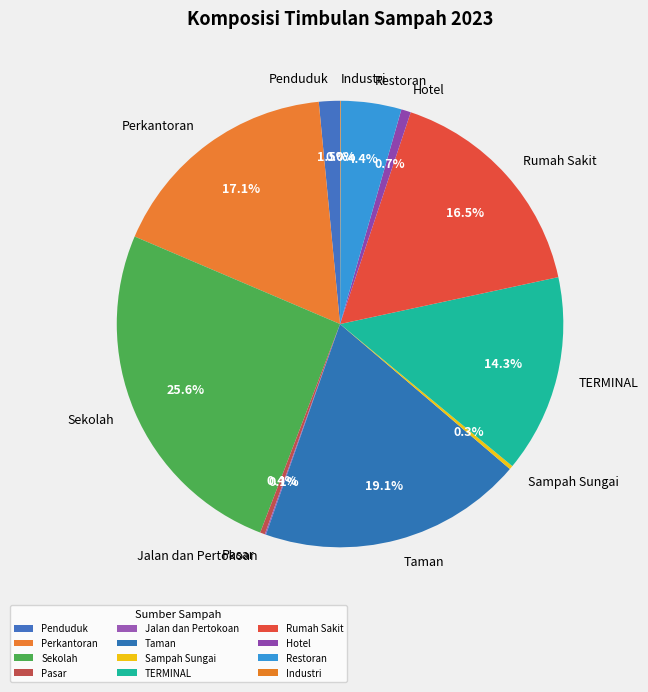

Which category has the biggest portion of the pie?

Sekolah